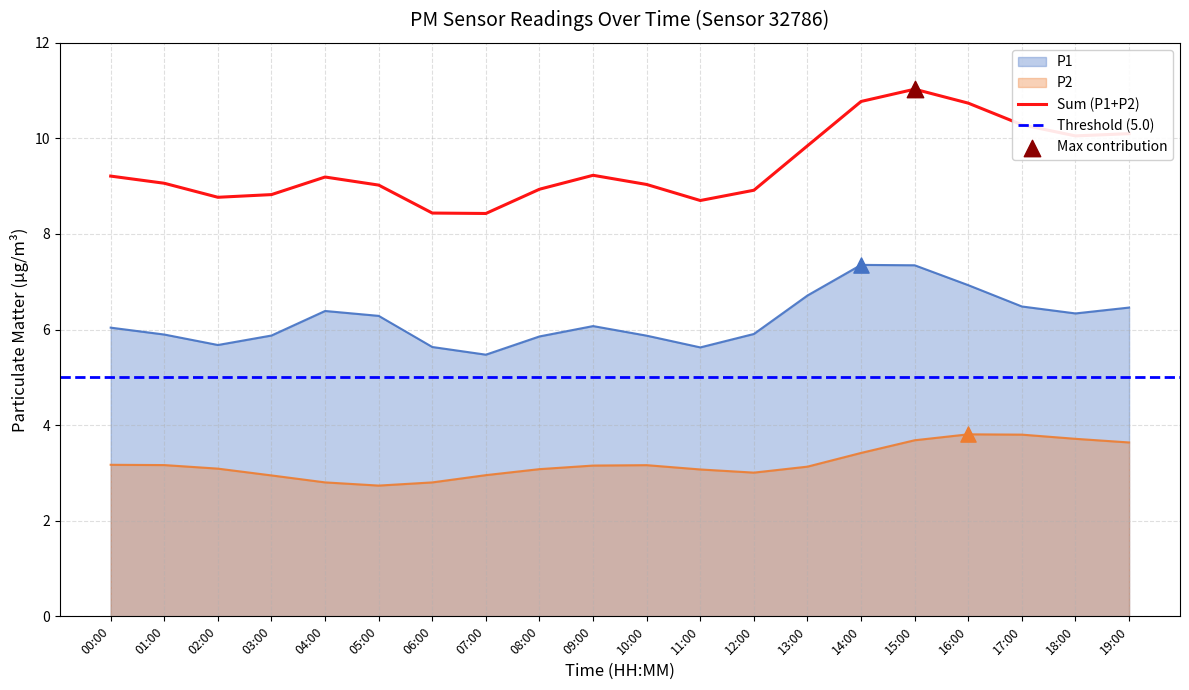

Is the value of Sum (P1+P2) at 14:00 greater than the value of P1 at 12:00?

Yes